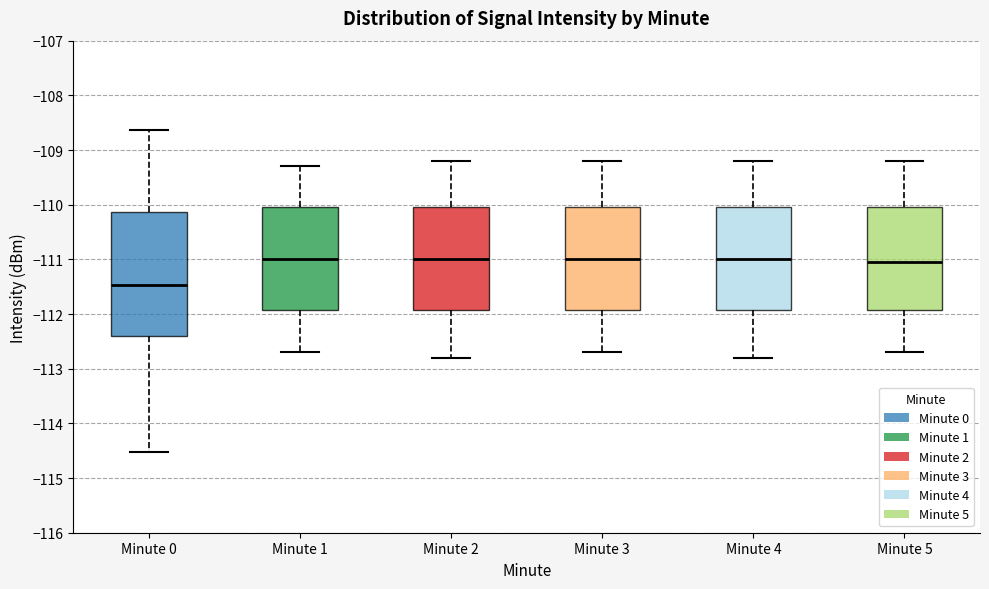

Where is the lower edge of the box for Minute 2 on the y-axis? The values are not printed on the chart, so give them approximately, as read against the axis.

-111.9